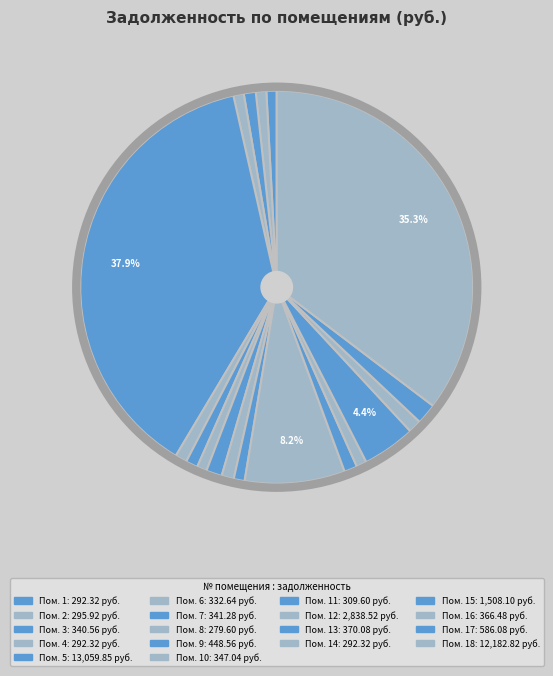

Count the number of slices in the pie.

18